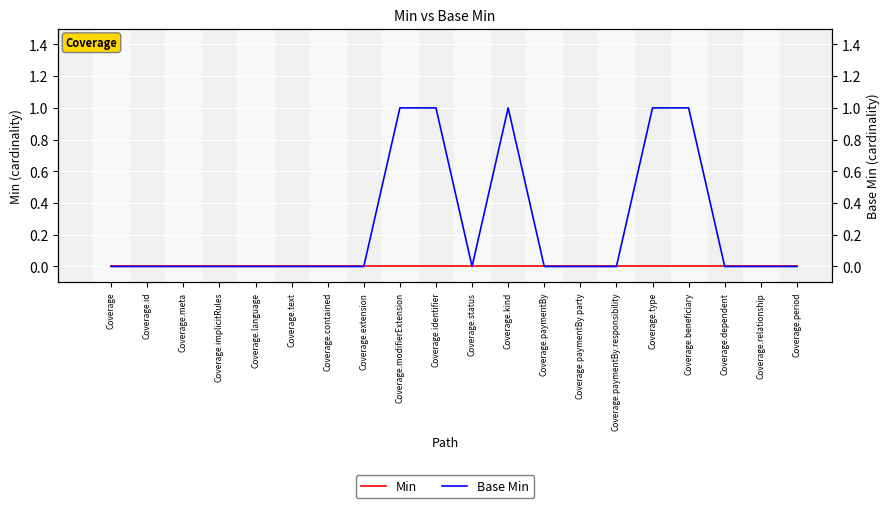

Reading left to right, list all the values displayed in this chart.

Min: 0	0	0	0	0	0	0	0	0	0	0	0	0	0	0	0	0	0	0	0
Base Min: 0	0	0	0	0	0	0	0	1	1	0	1	0	0	0	1	1	0	0	0